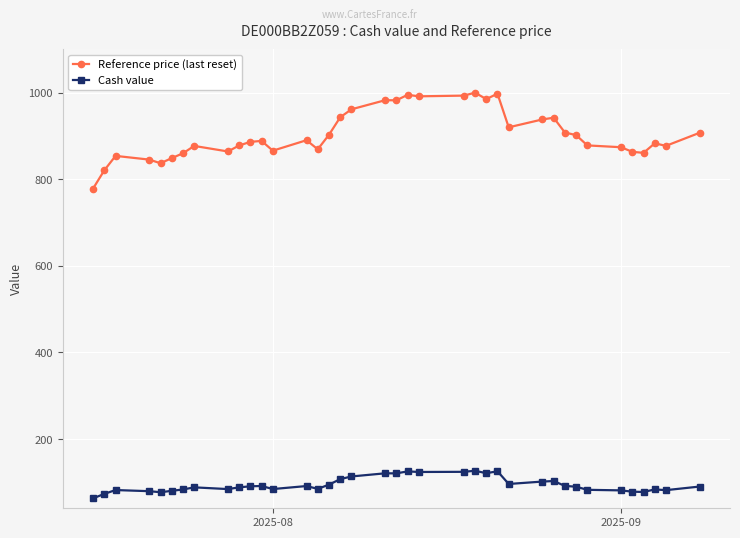

What is the highest value of the Reference price (last reset) series?

1000.0